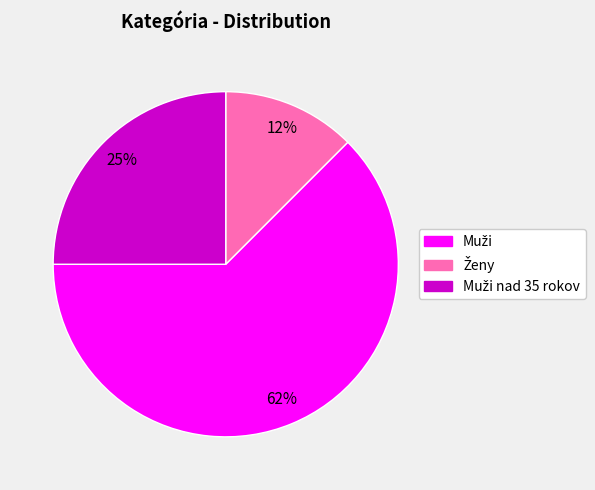

Is there any slice that represents more than half of the pie?

Yes